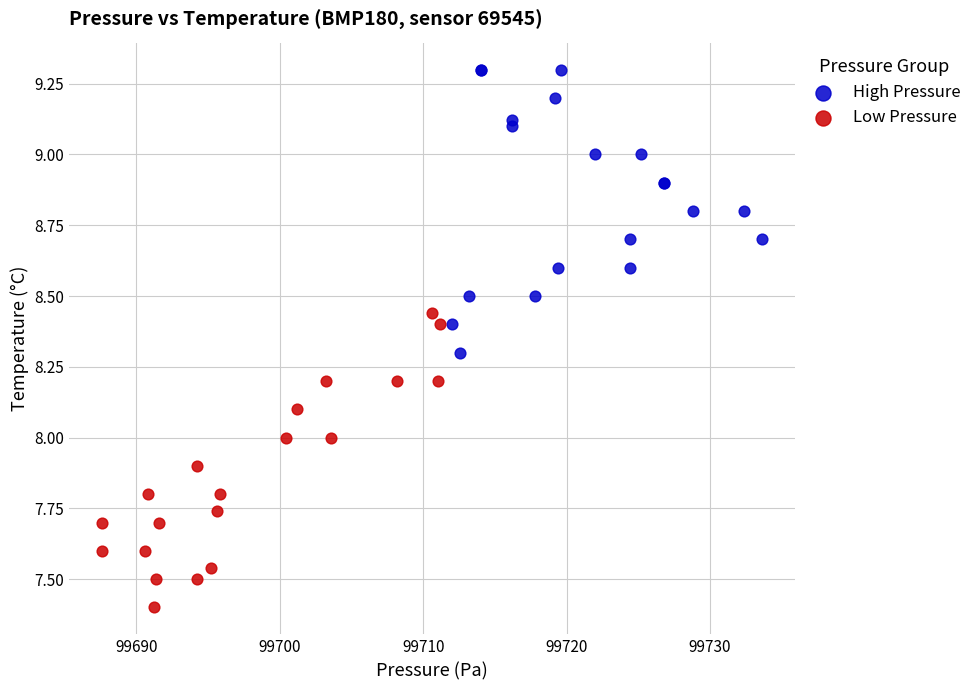

Which series contains the highest Y value?

High Pressure